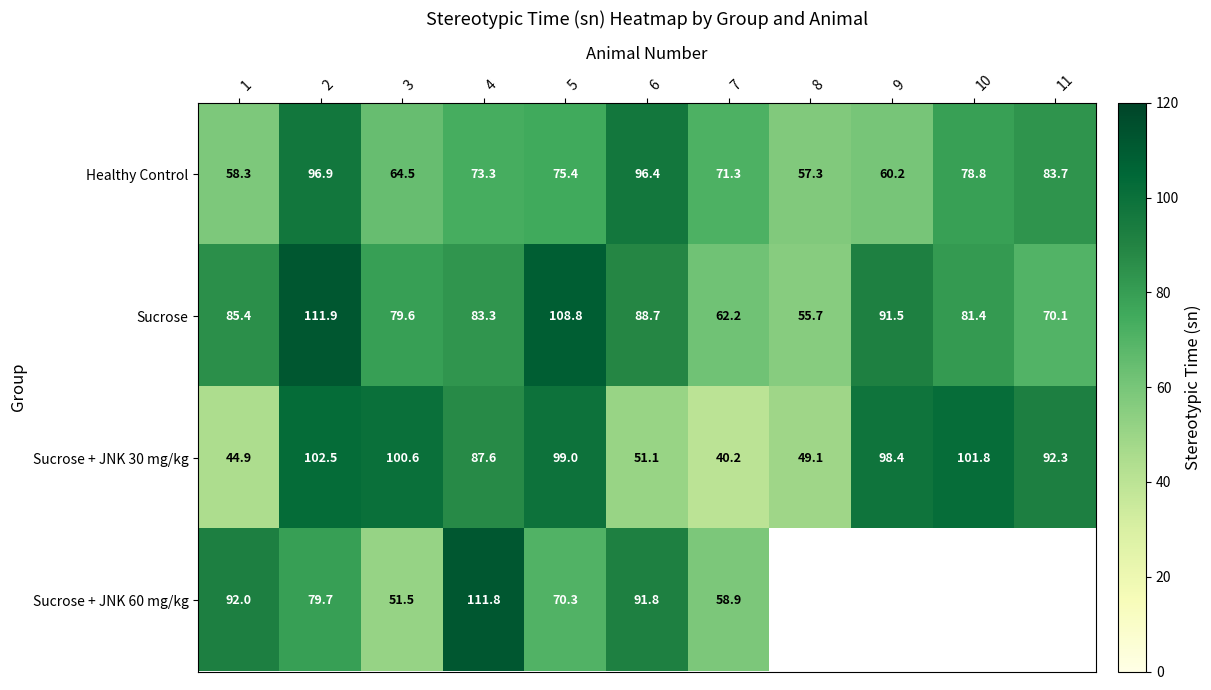

What is the sum of the Sucrose + JNK 30 mg/kg values at 1 and 5?

143.9